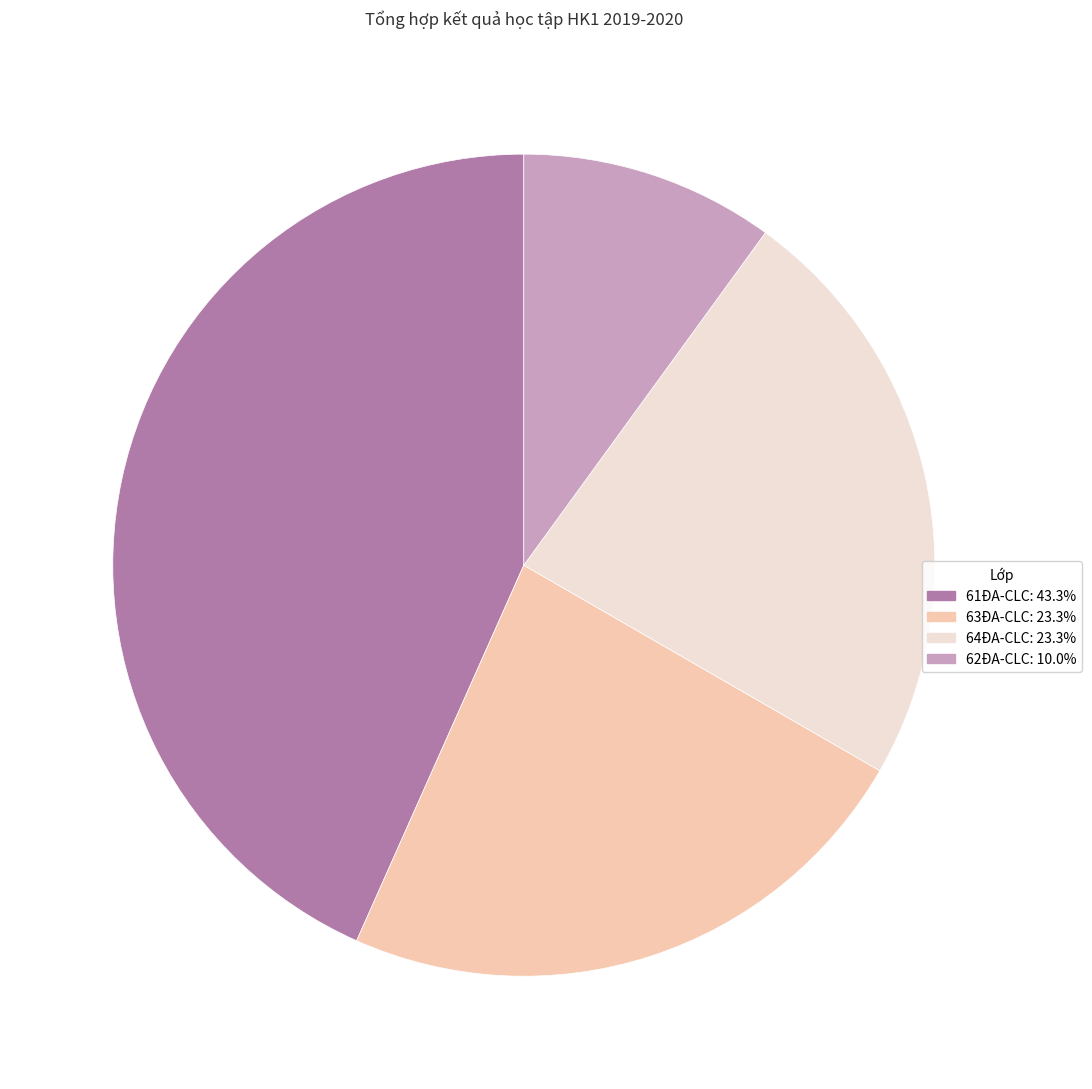

Approximately how many times larger is the value at 63ĐA-CLC: 23.3% compared to 64ĐA-CLC: 23.3%?

1.0